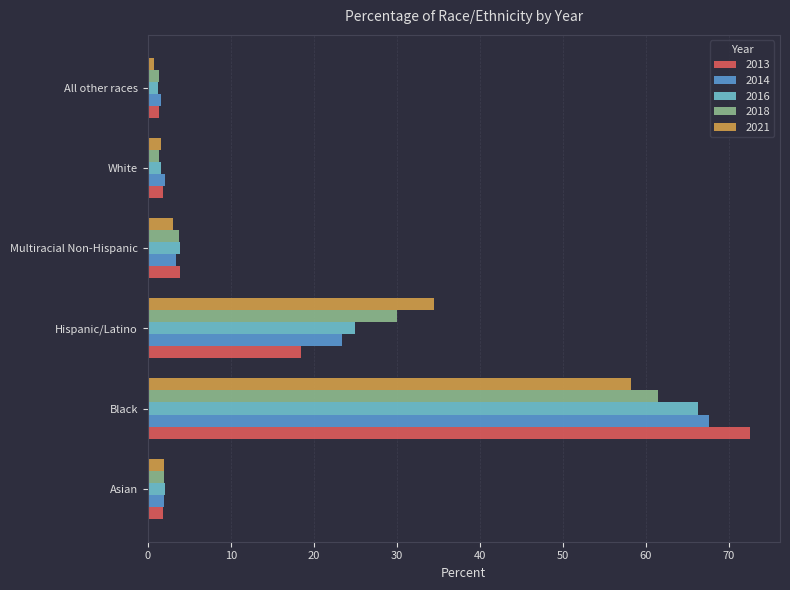

What is the maximum value shown in the chart?

72.5